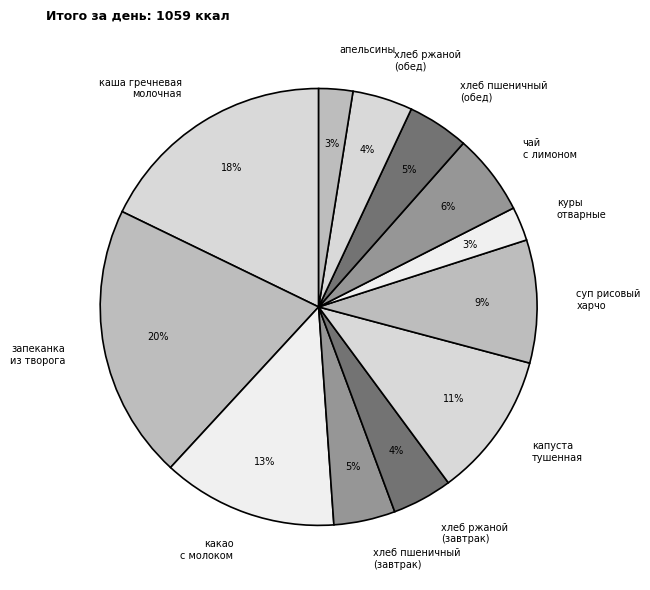

Is it true that хлеб ржаной (обед) is 12% of the pie?

False